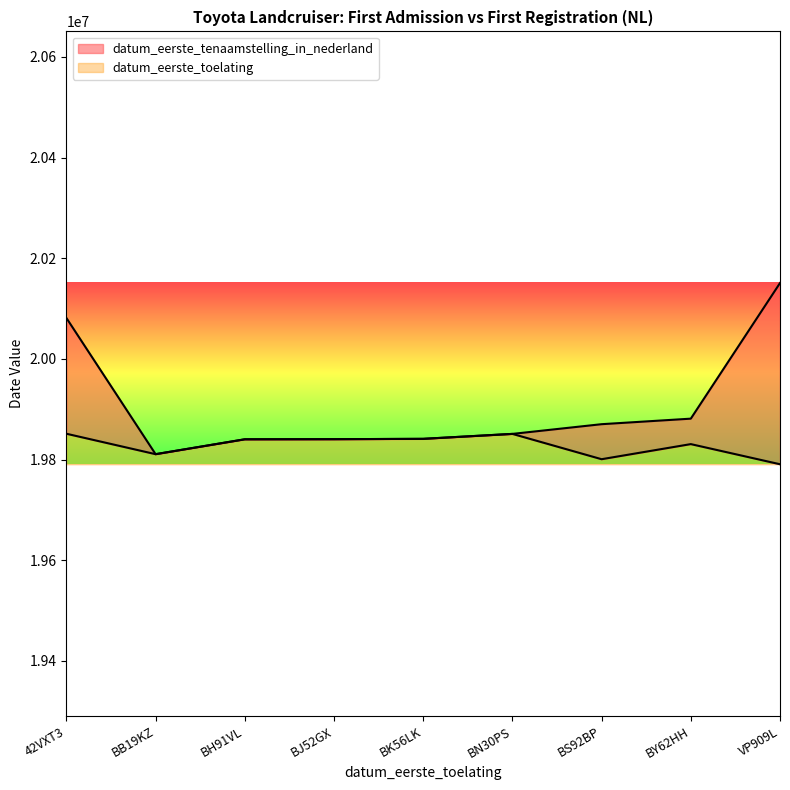

Reading left to right, what are all the values shown in this chart?

datum_eerste_toelating: 42VXT3=19851231	BB19KZ=19810615	BH91VL=19840201	BJ52GX=19840405	BK56LK=19841107	BN30PS=19850912	BS92BP=19800630	BY62HH=19830630	VP909L=19790625
datum_eerste_tenaamstelling_in_nederland: 42VXT3=20081205	BB19KZ=19810615	BH91VL=19840201	BJ52GX=19840405	BK56LK=19841107	BN30PS=19850912	BS92BP=19870205	BY62HH=19881201	VP909L=20150616